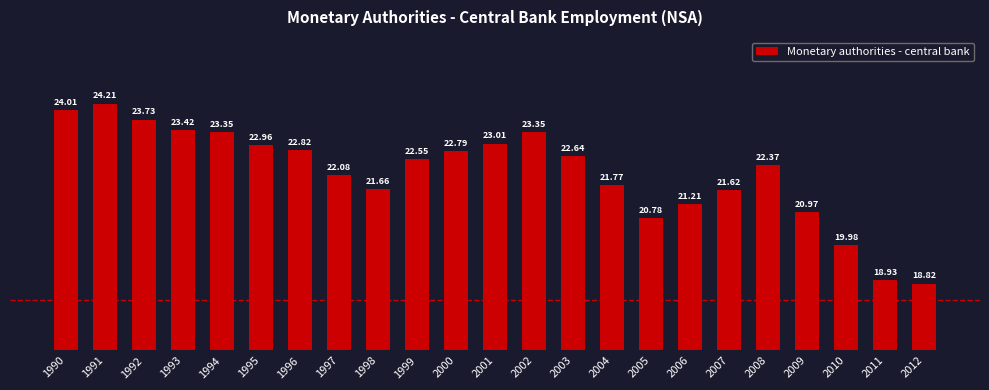

True or false: the data shows 21.2 at 2006.

True